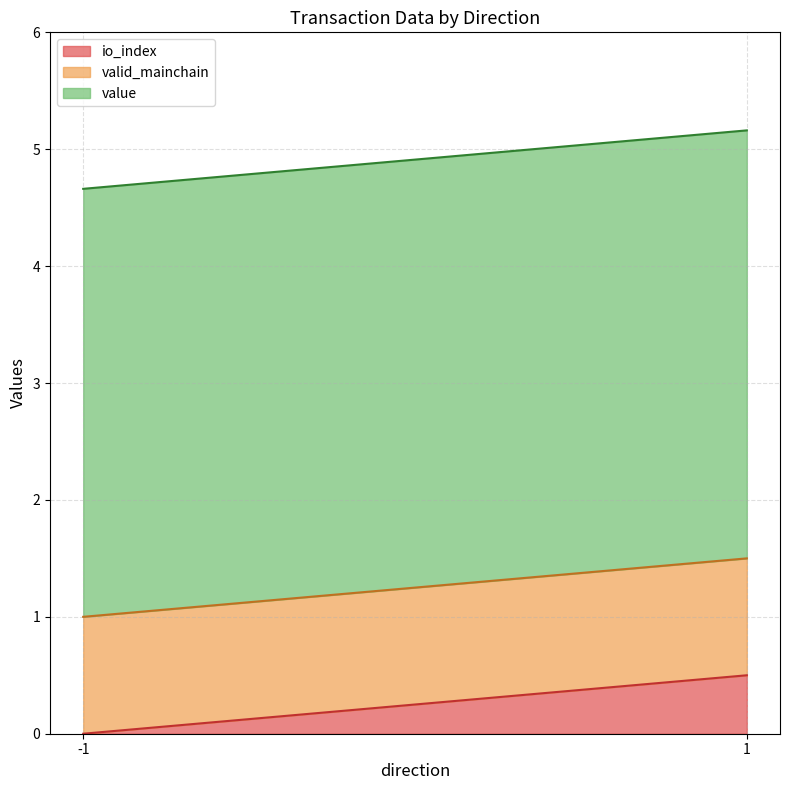

Between -1 and 1, which series saw the biggest shift?

io_index